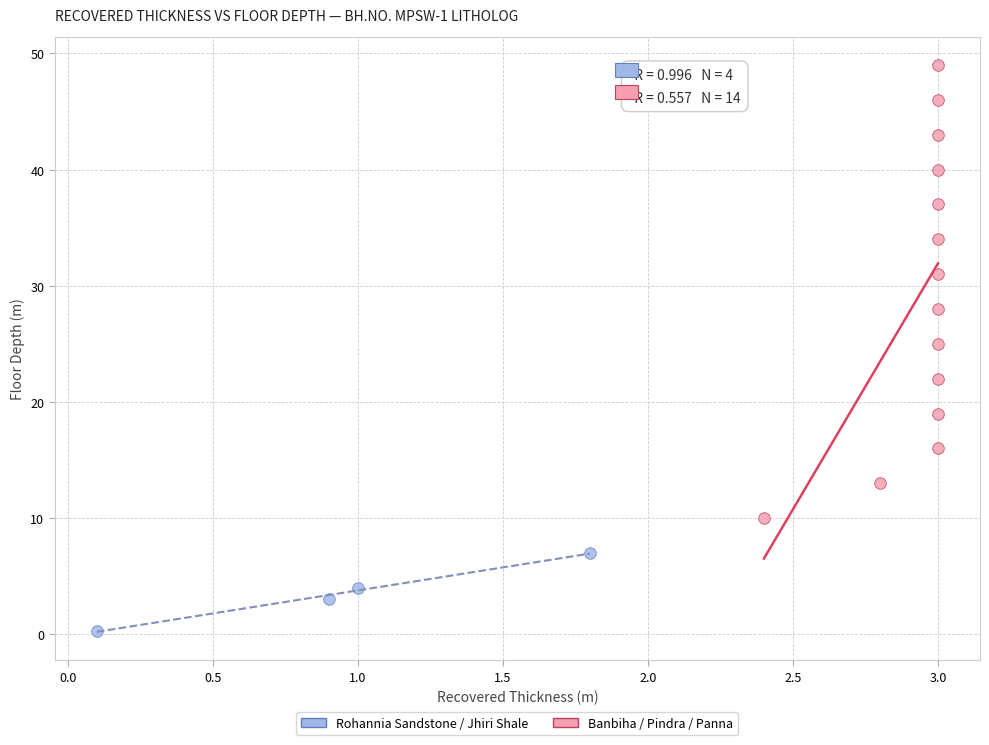

What are all the series names shown in the legend?

Rohannia Sandstone / Jhiri Shale, Banbiha / Pindra / Panna